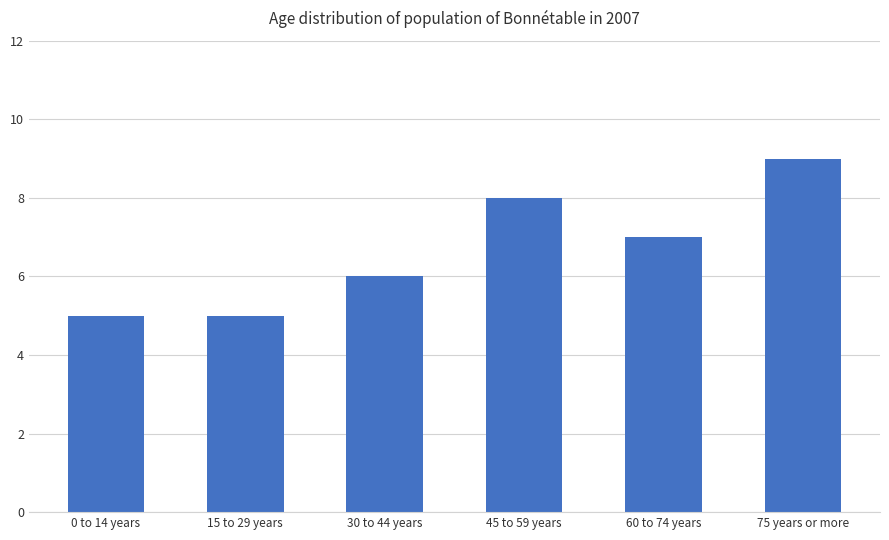

What is the change in value from 30 to 44 years to 45 to 59 years?

+2